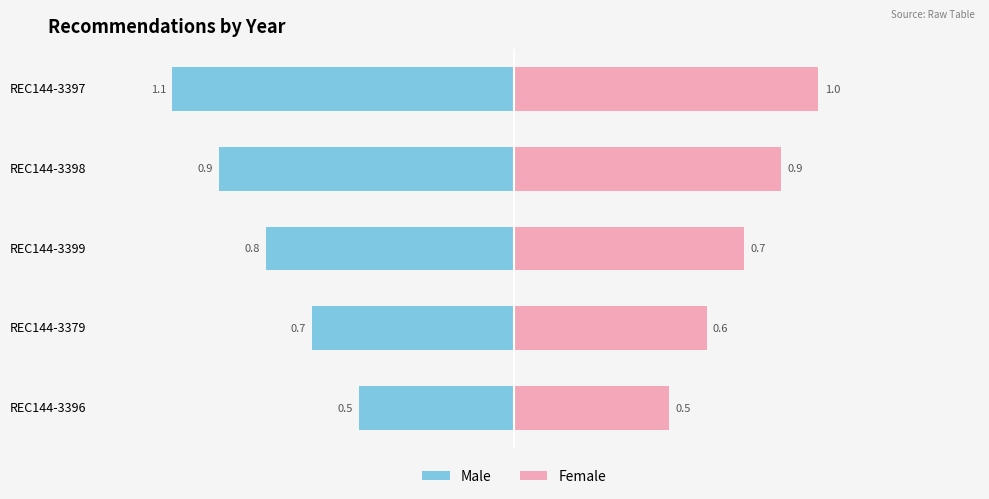

What is the value of the Male bar at the 3rd from the left?

-0.8